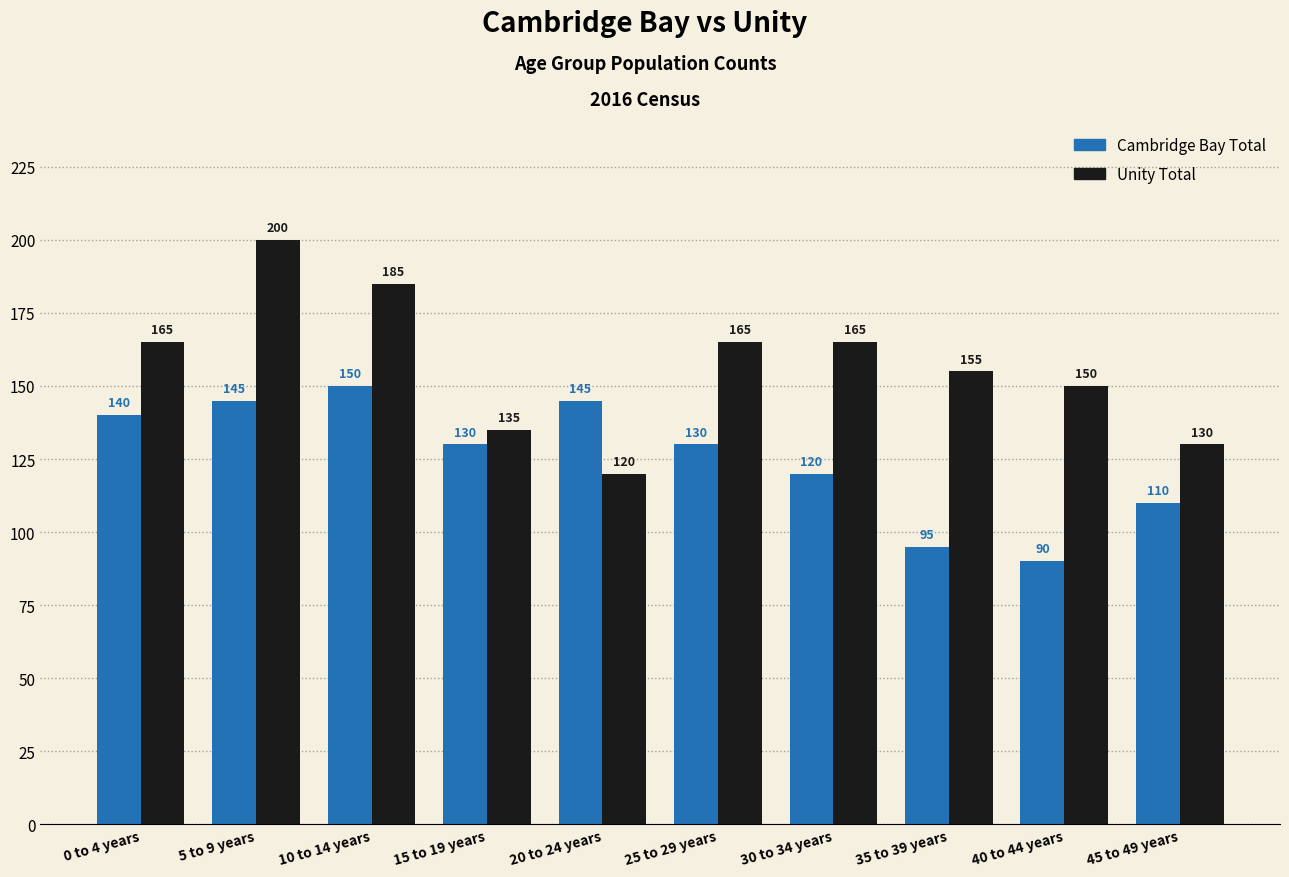

Which series changed the most between 0 to 4 years and 45 to 49 years?

Unity Total